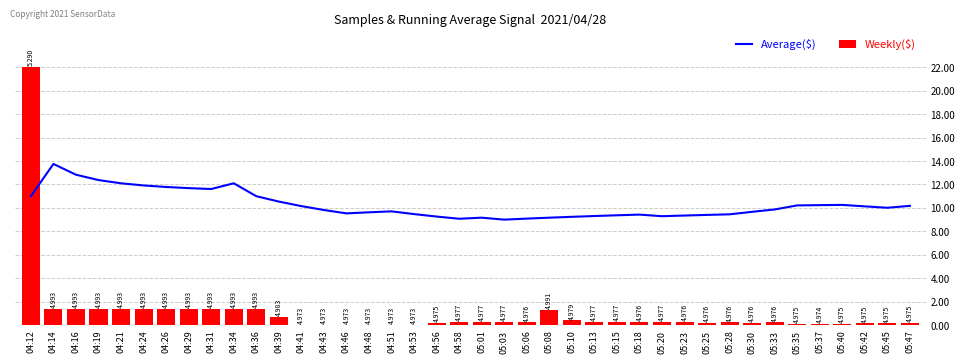

List the series in order of their overall mean, highest first.

Average($), Weekly($)